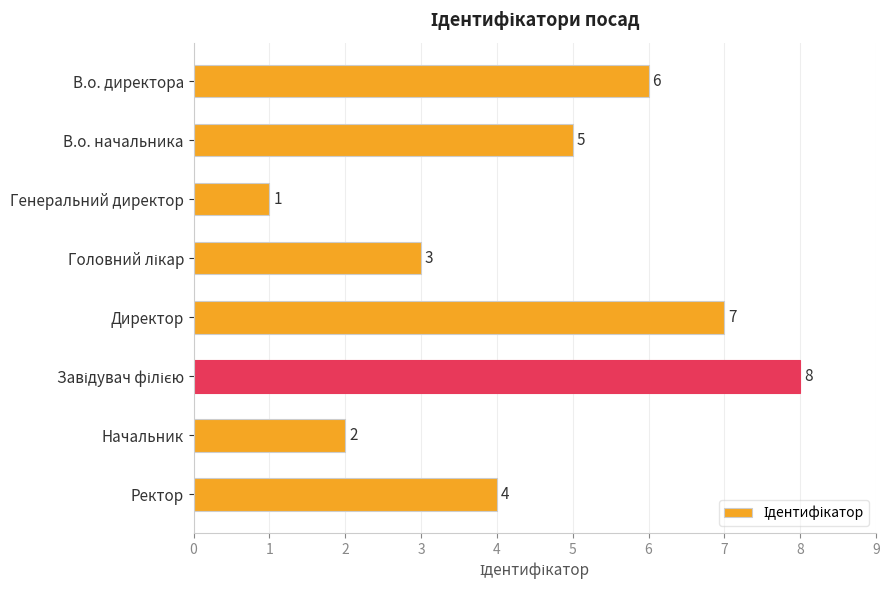

Is it true that the value at Начальник is 2?

True